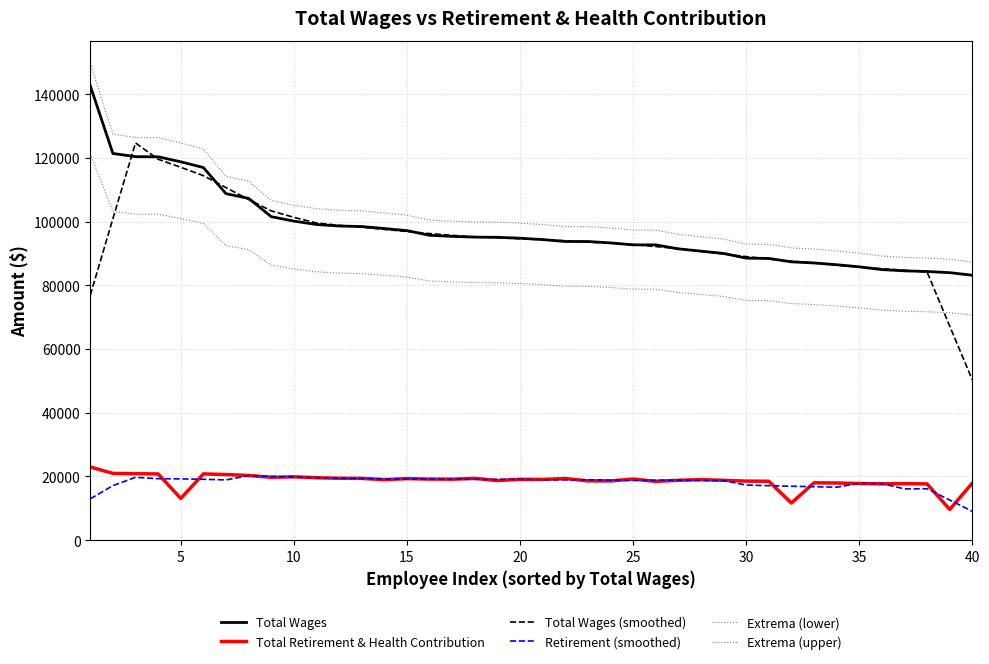

Does the chart display data point markers on the line(s)?

No